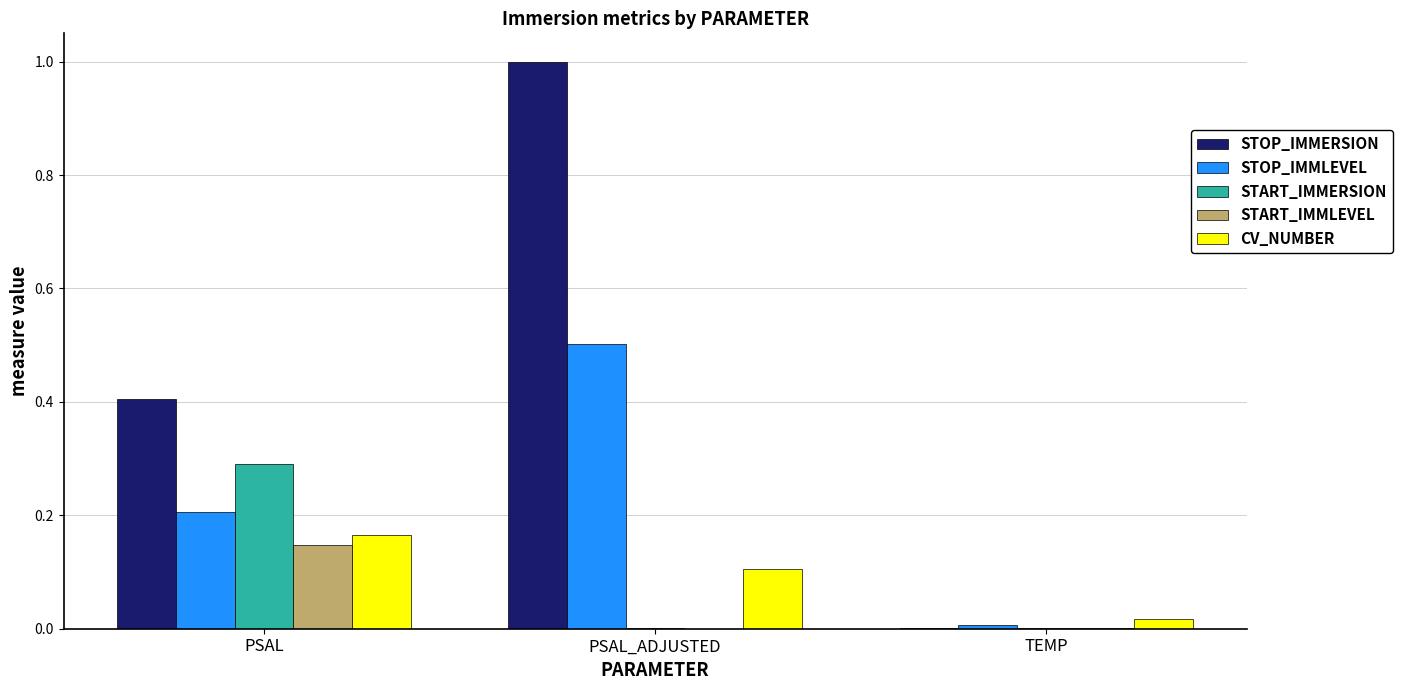

Which series has the widest spread of values?

STOP_IMMERSION